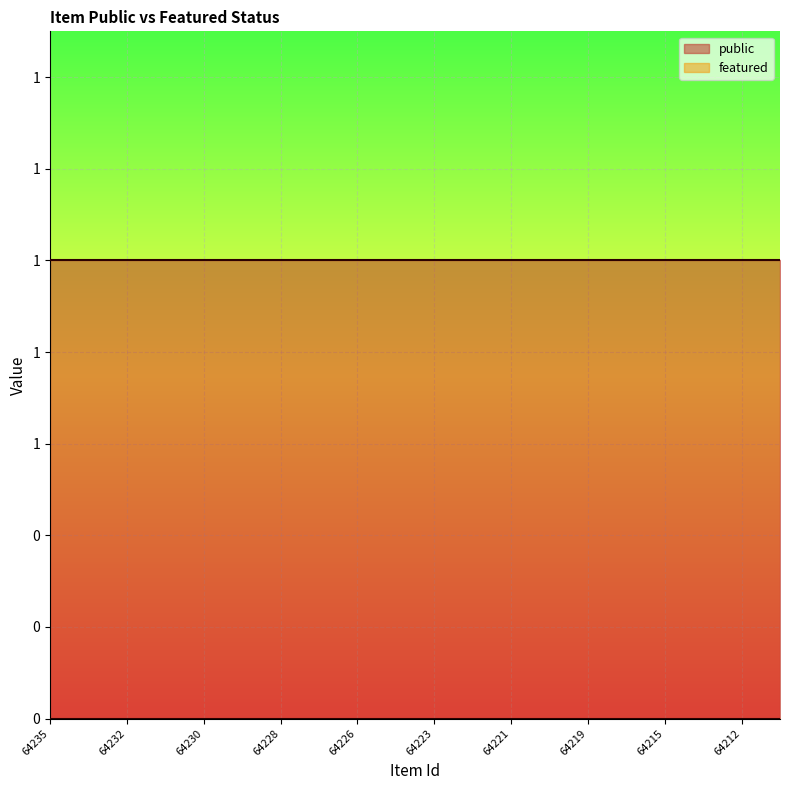

What is the spread (max minus min) of values at 64223?

1